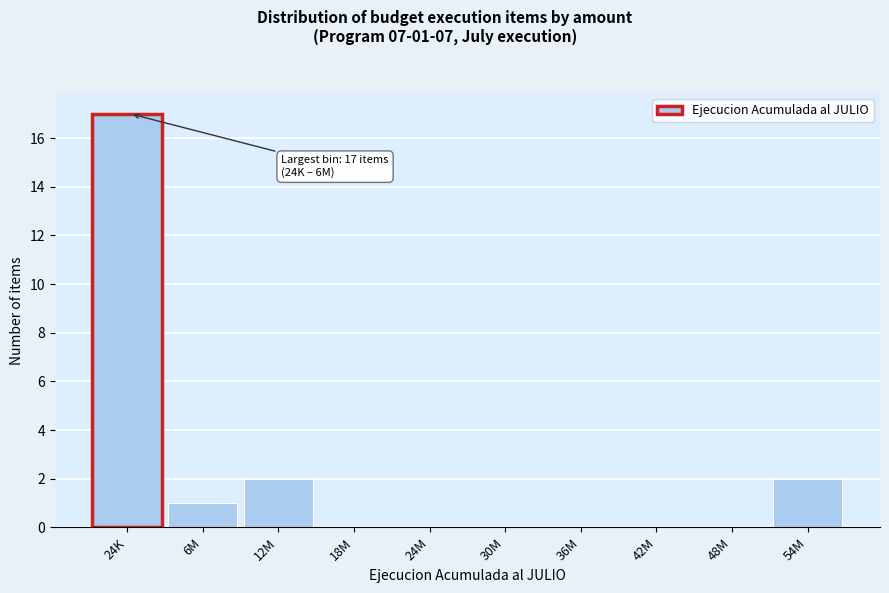

Reading left to right, what are all the values shown in this chart?

24K=17	6M=1	12M=2	18M=0	24M=0	30M=0	36M=0	42M=0	48M=0	54M=2